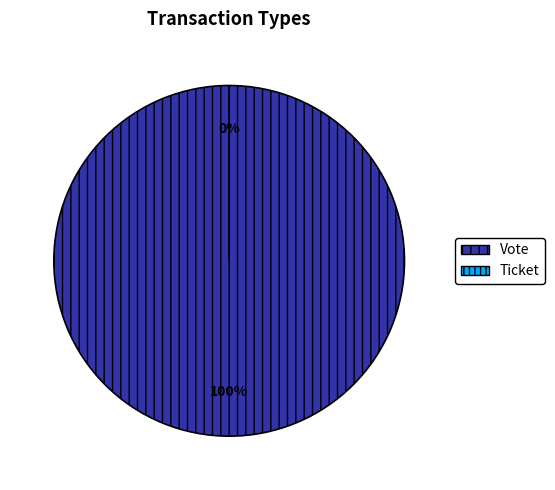

The Ticket slice represents 0% of the pie. True or false?

True